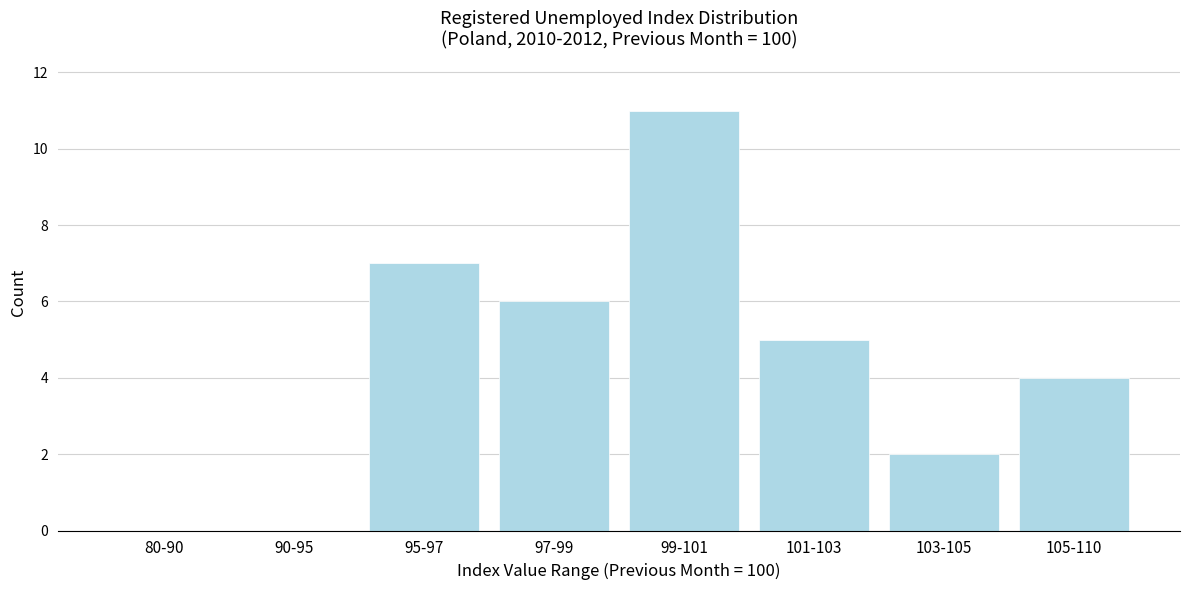

Reading left to right, what are all the values shown in this chart?

80-90=0	90-95=0	95-97=7	97-99=6	99-101=11	101-103=5	103-105=2	105-110=4